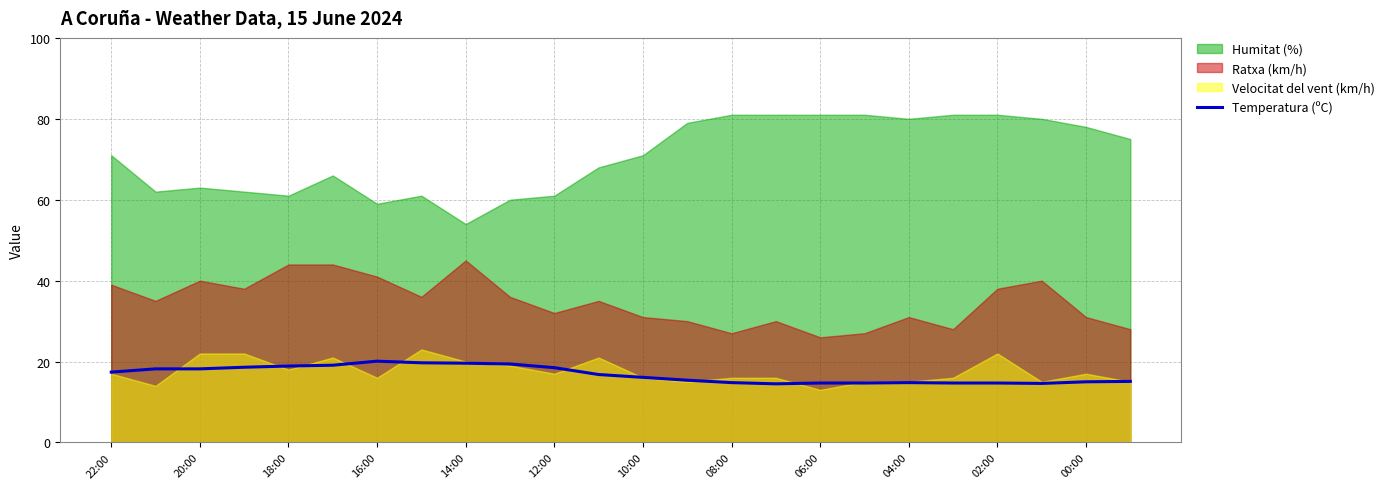

Is it true that Temperatura (ºC) equals 23.4 at 00:00?

False